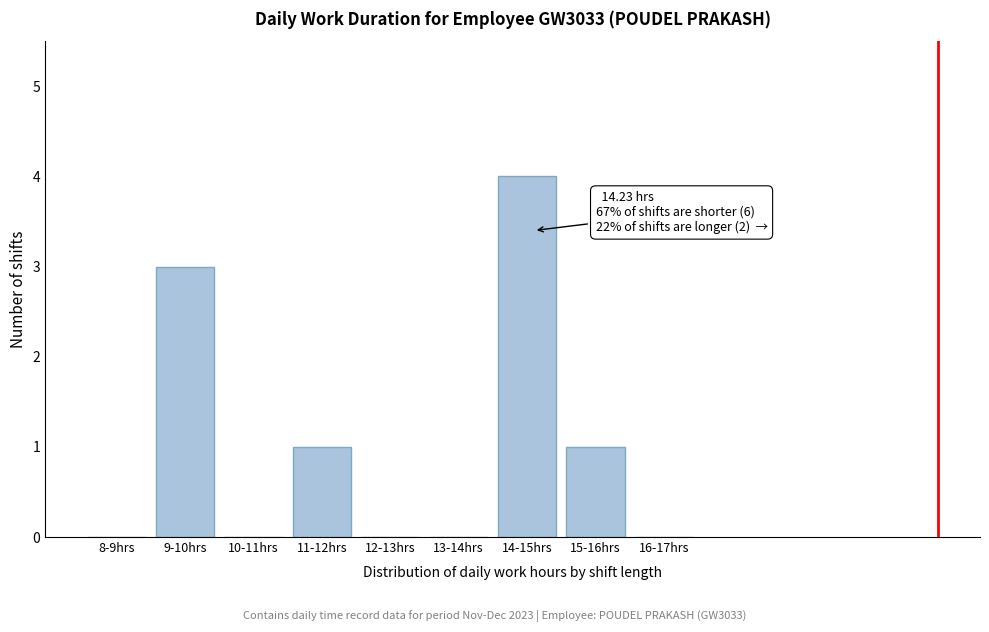

Reading right to left, transcribe all the data shown in this chart.

16-17hrs=0	15-16hrs=1	14-15hrs=4	13-14hrs=0	12-13hrs=0	11-12hrs=1	10-11hrs=0	9-10hrs=3	8-9hrs=0